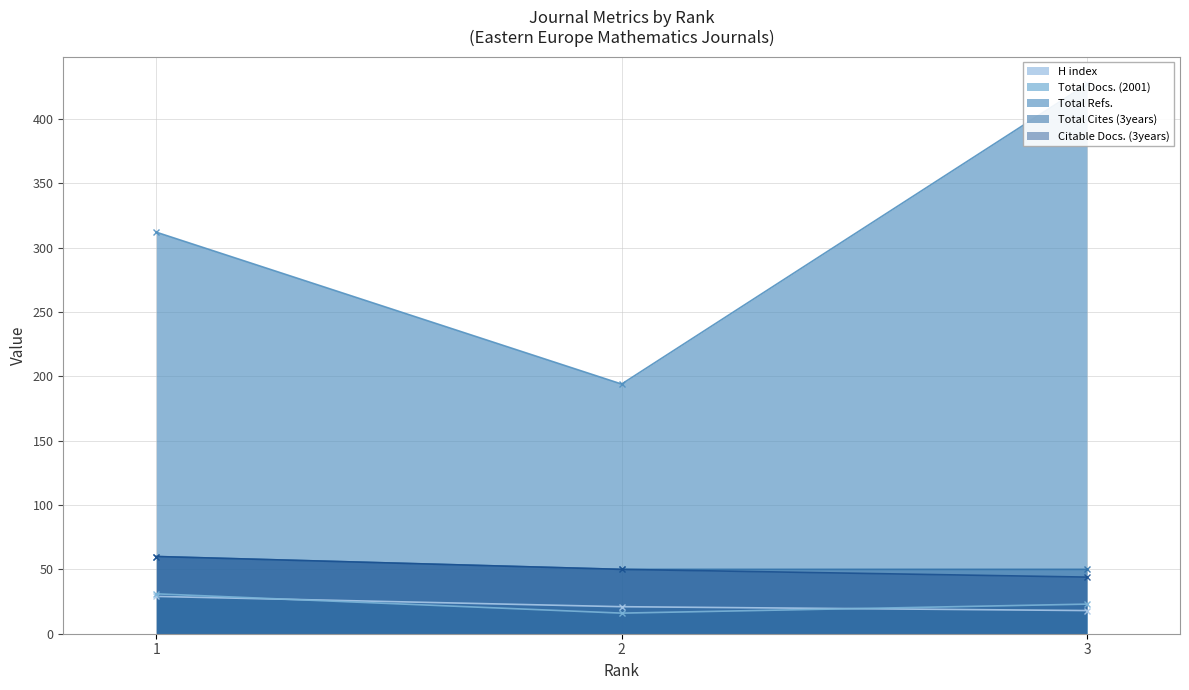

What is the minimum value shown in the chart?

16